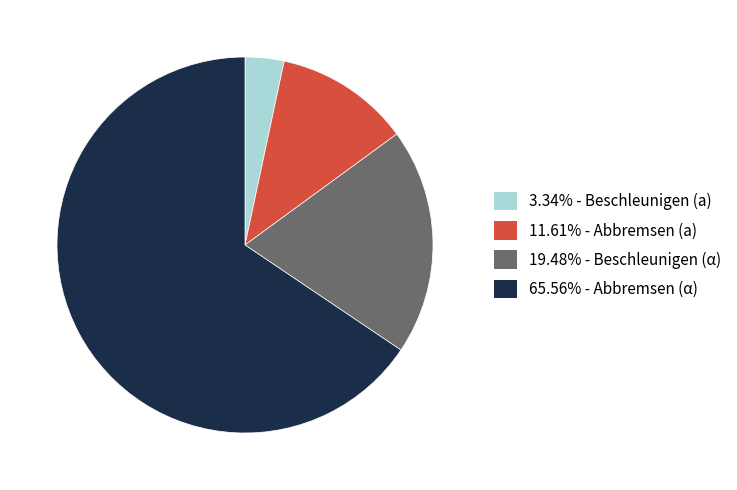

Does 11.61% - Abbremsen (a) account for over 50% of the chart?

No